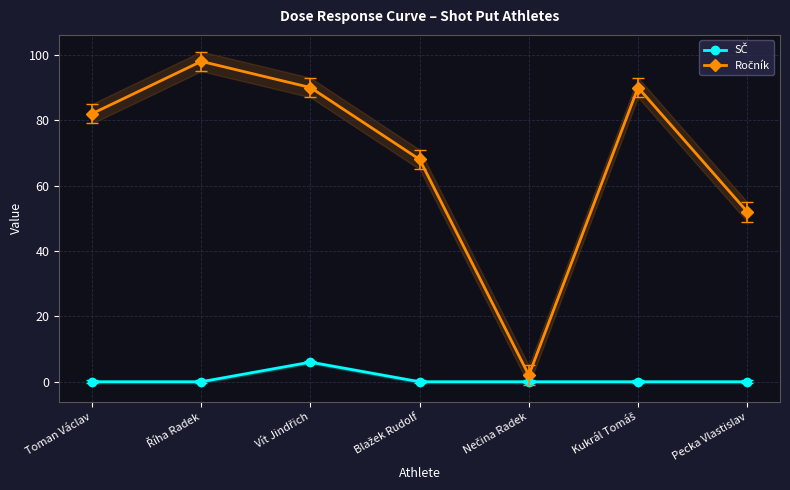

Reading right to left, list all the values displayed in this chart.

SČ: 0	0	0	0	6	0	0
Ročník: 52	90	2	68	90	98	82